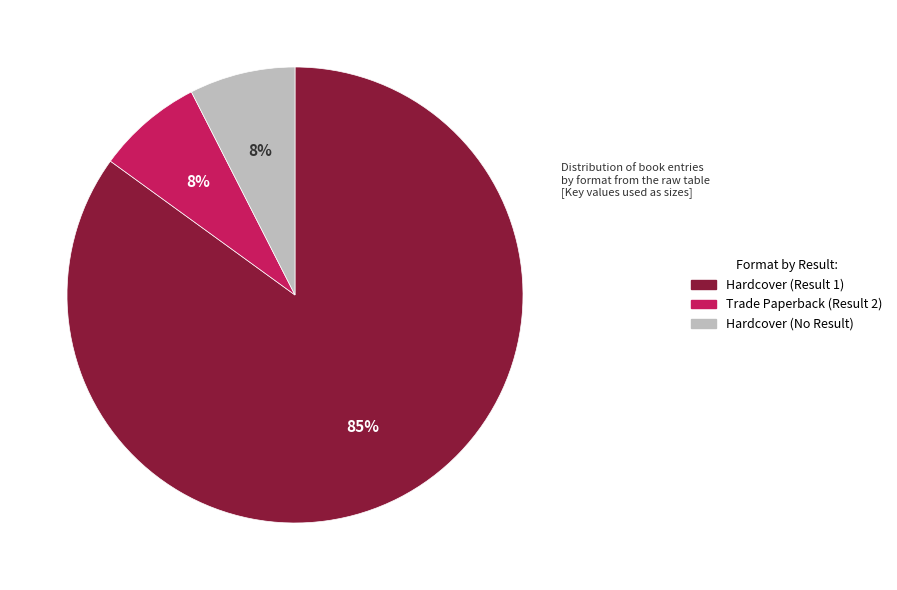

Is there a majority slice in this chart?

Yes